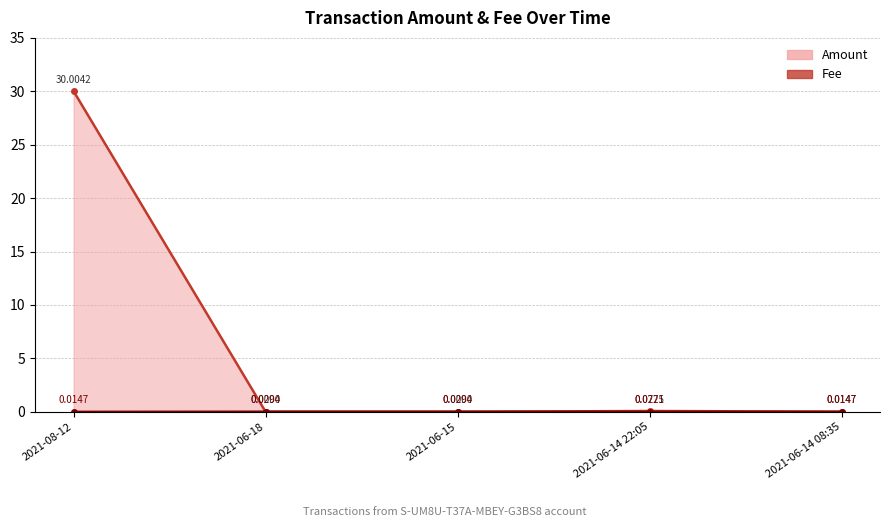

List the series in order of their overall mean, lowest first.

Fee, Amount